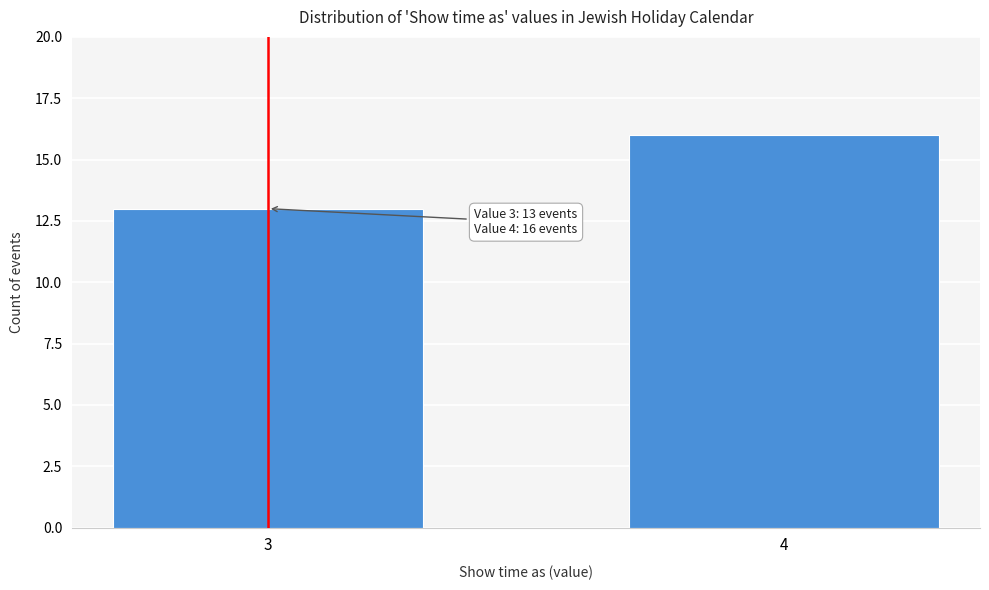

Reading left to right, extract all data points from this chart.

13	16